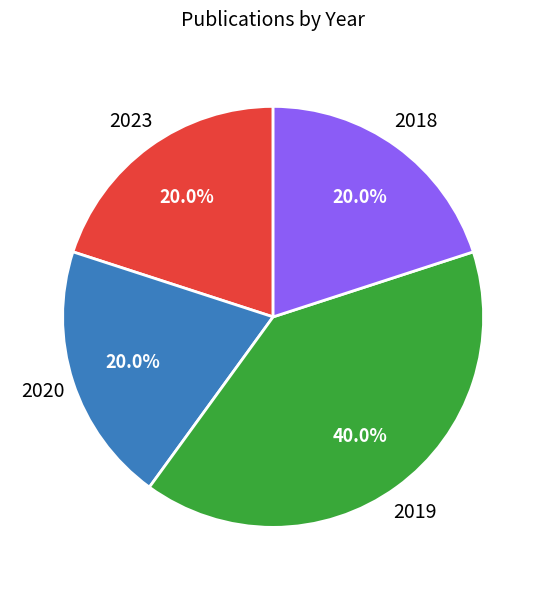

What percentage is the 2020 slice, to the nearest percent?

20%